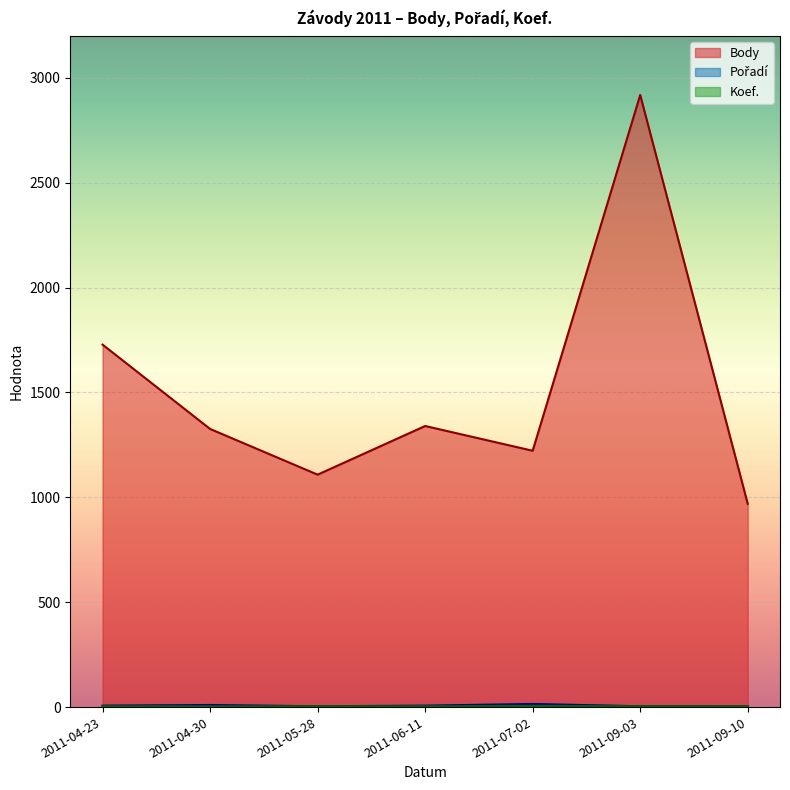

At which category is the sum across all series the highest?

2011-09-03